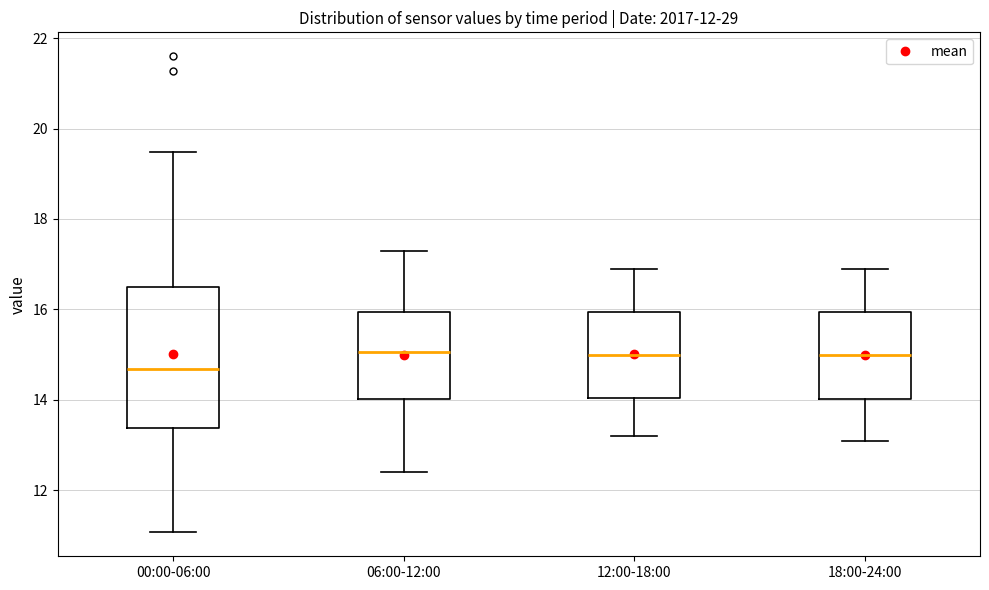

Where does the upper whisker of the box for 18:00-24:00 end on the y-axis? The values are not printed on the chart, so give them approximately, as read against the axis.

17.0